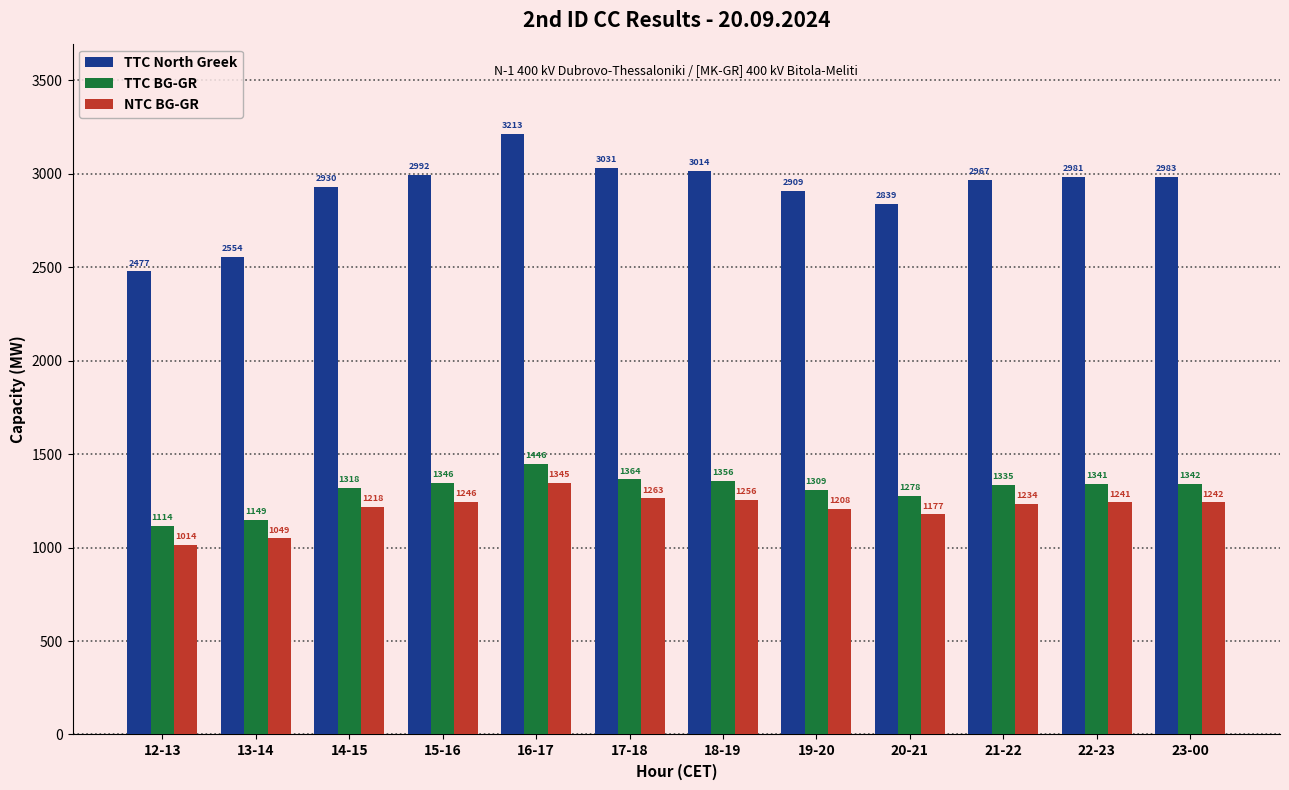

List the series in order of their peak value, highest first.

TTC North Greek, TTC BG-GR, NTC BG-GR